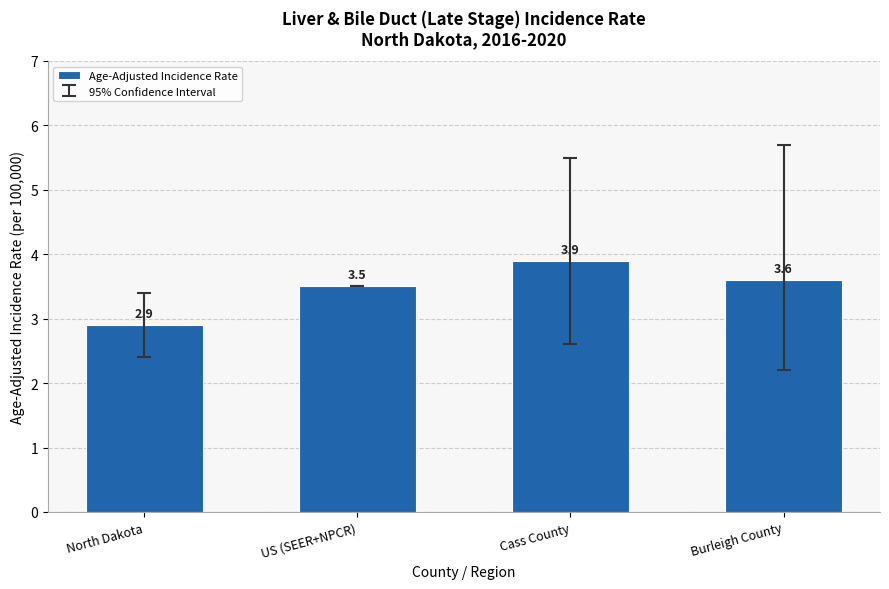

What is the label of the 3rd bar from the left?

Cass County